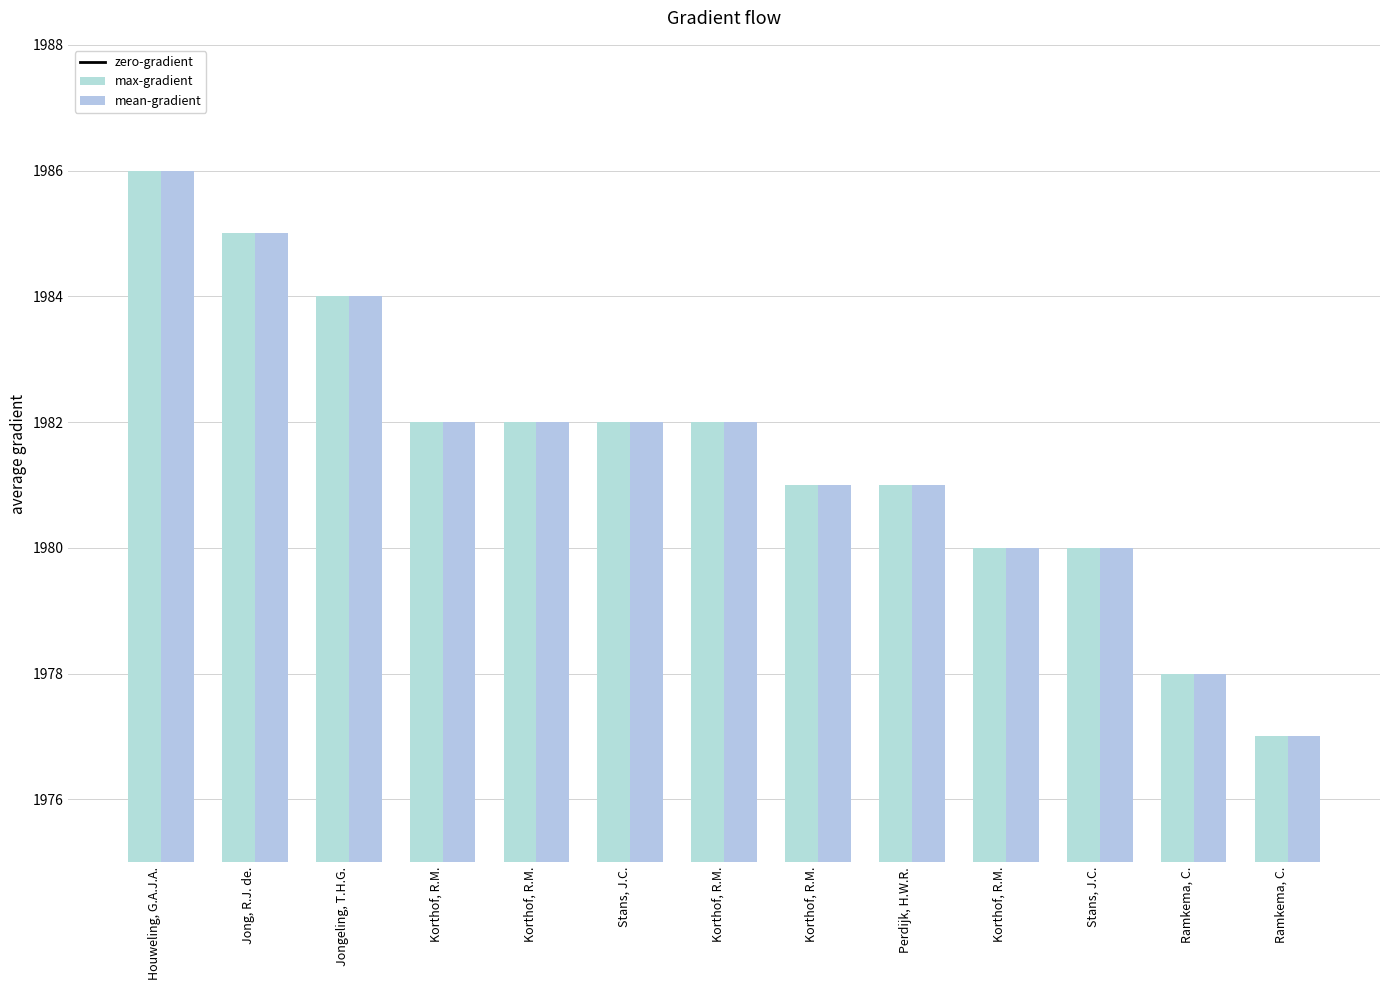

How many mean-gradient values are between 1980 and 1982?

8